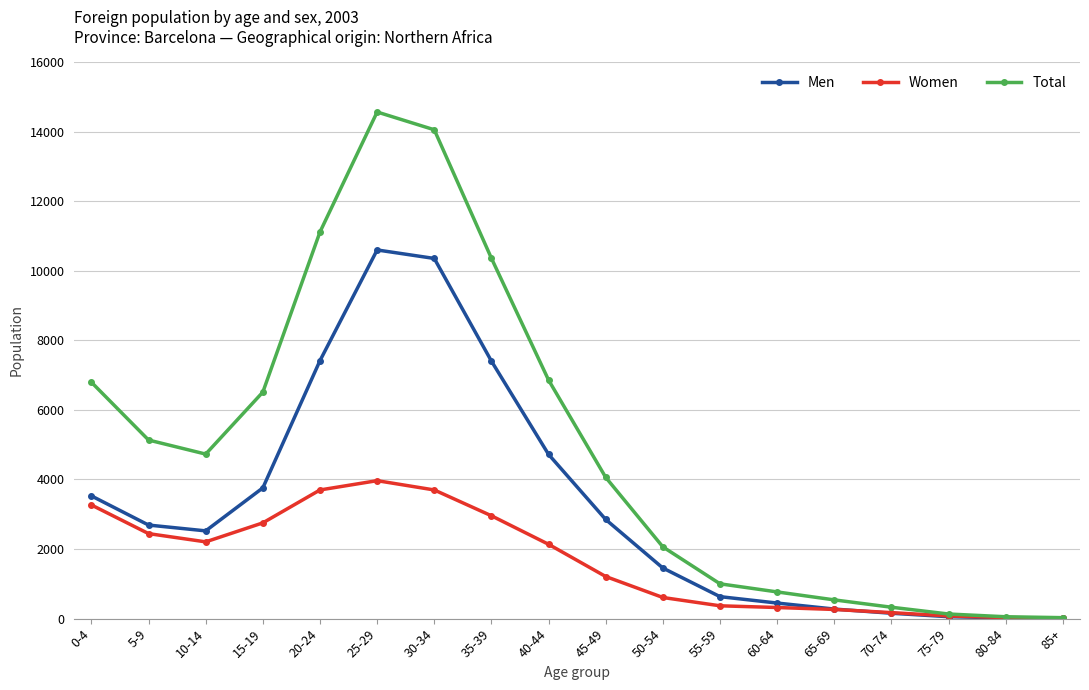

What is the highest value of the Men series?

10598